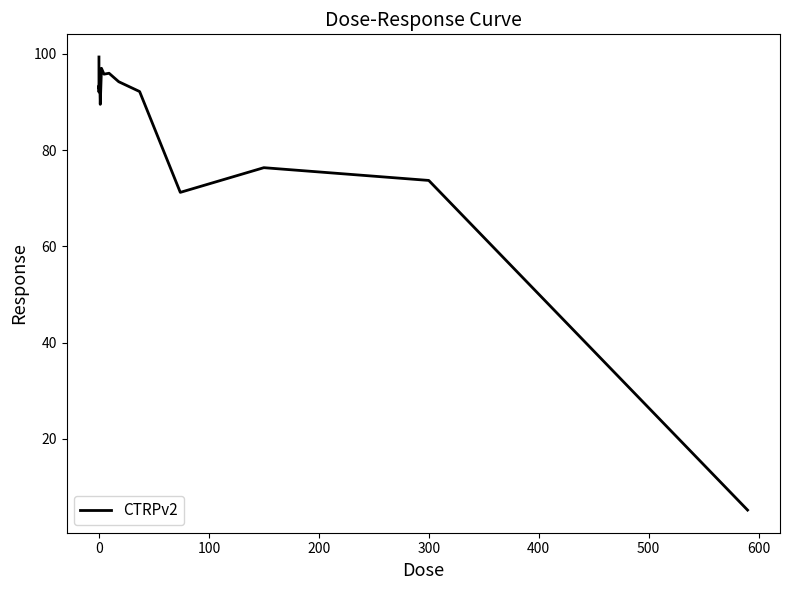

What is the greatest value displayed?

99.3